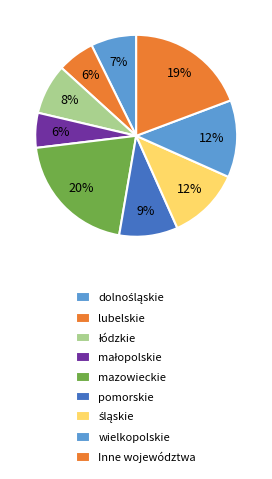

How many segments does this pie chart have?

9